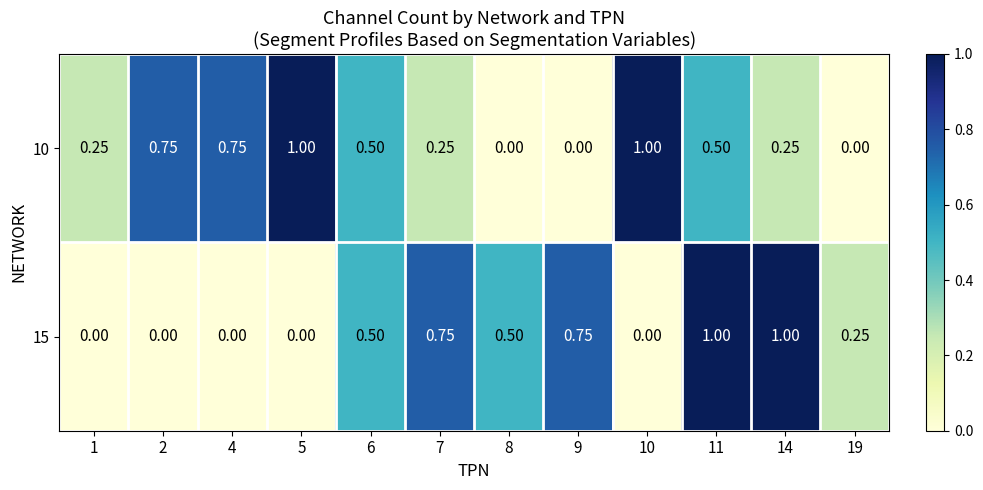

How many data points does each series have?

12